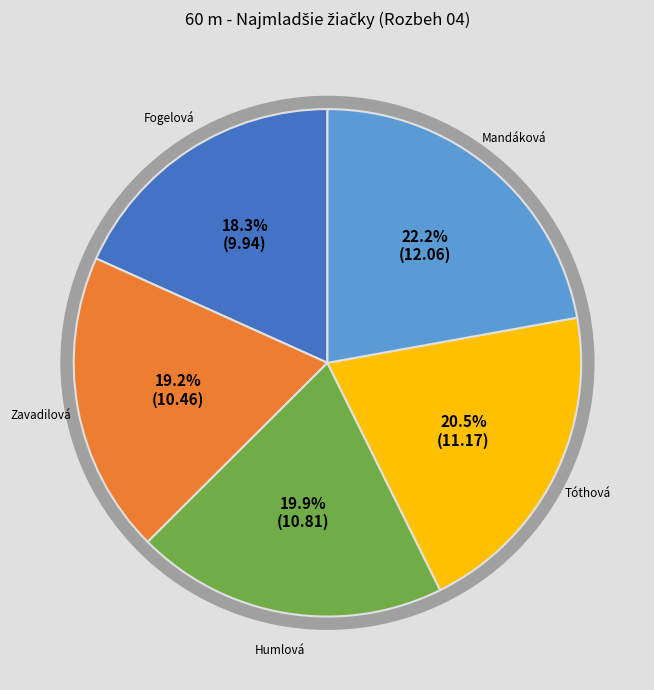

True or false: Zavadilová Nina accounts for 19% of the total.

True